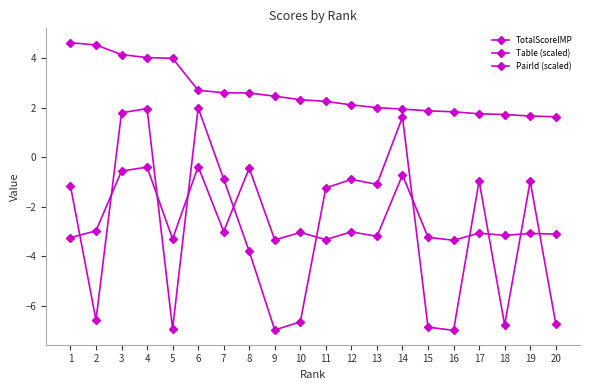

The PairId (scaled) series shows -3.1 at 4. True or false?

False